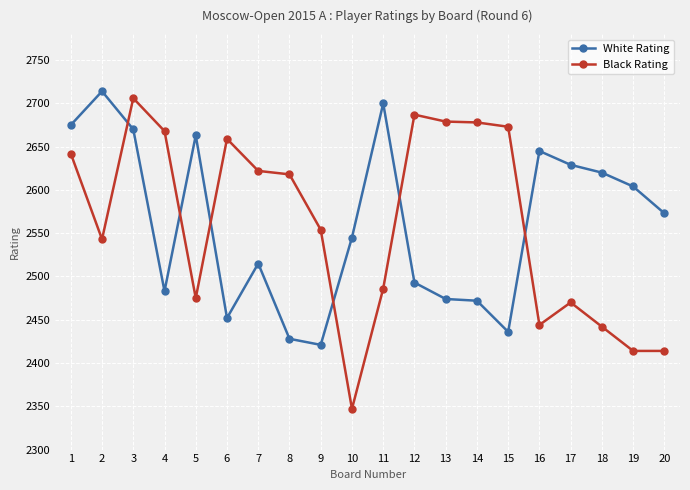

True or false: Black Rating has a value of 2475 at 5.

True